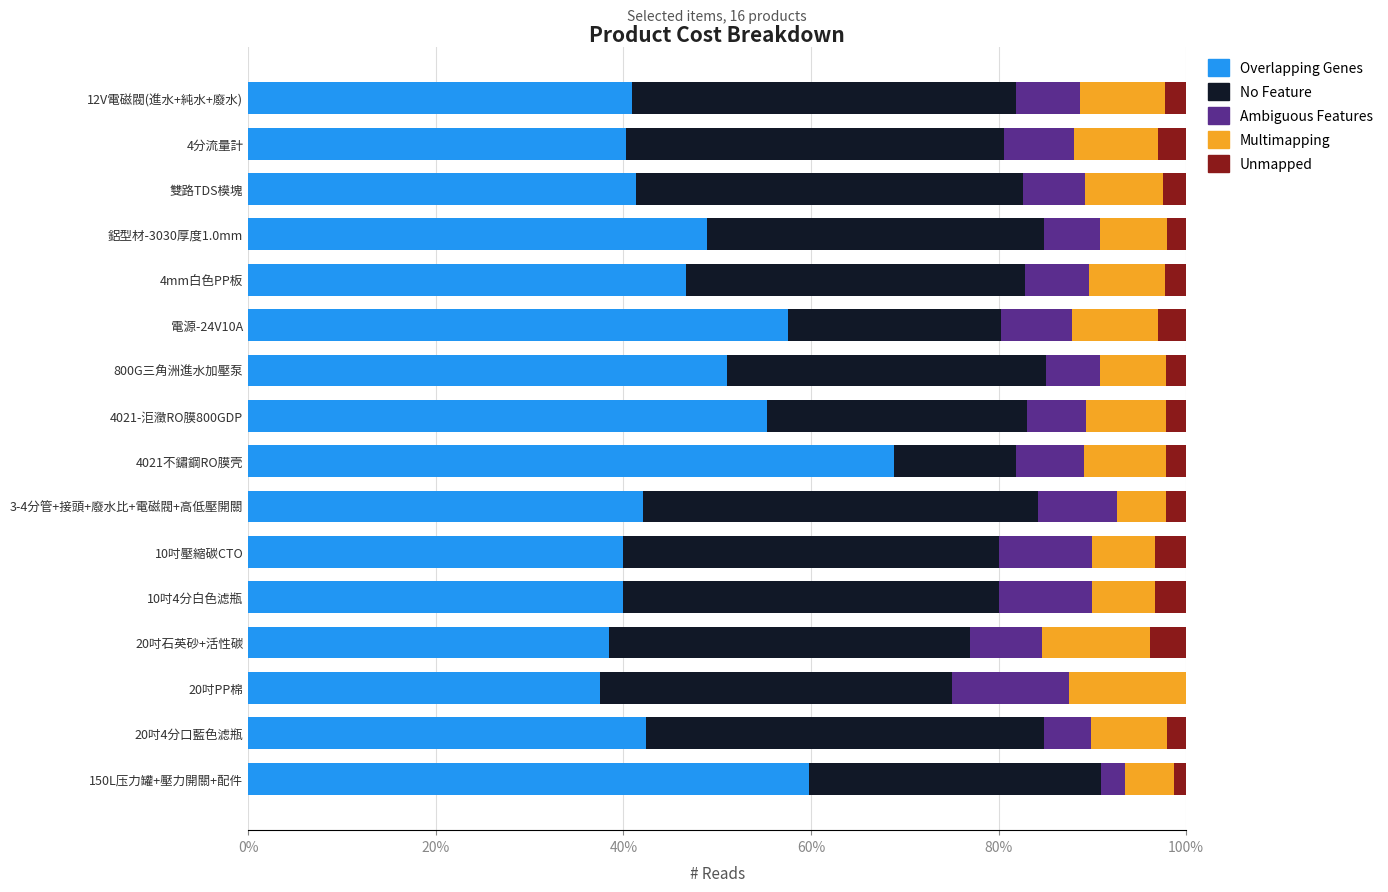

What is the total value across all series at 20吋PP棉?

100.0